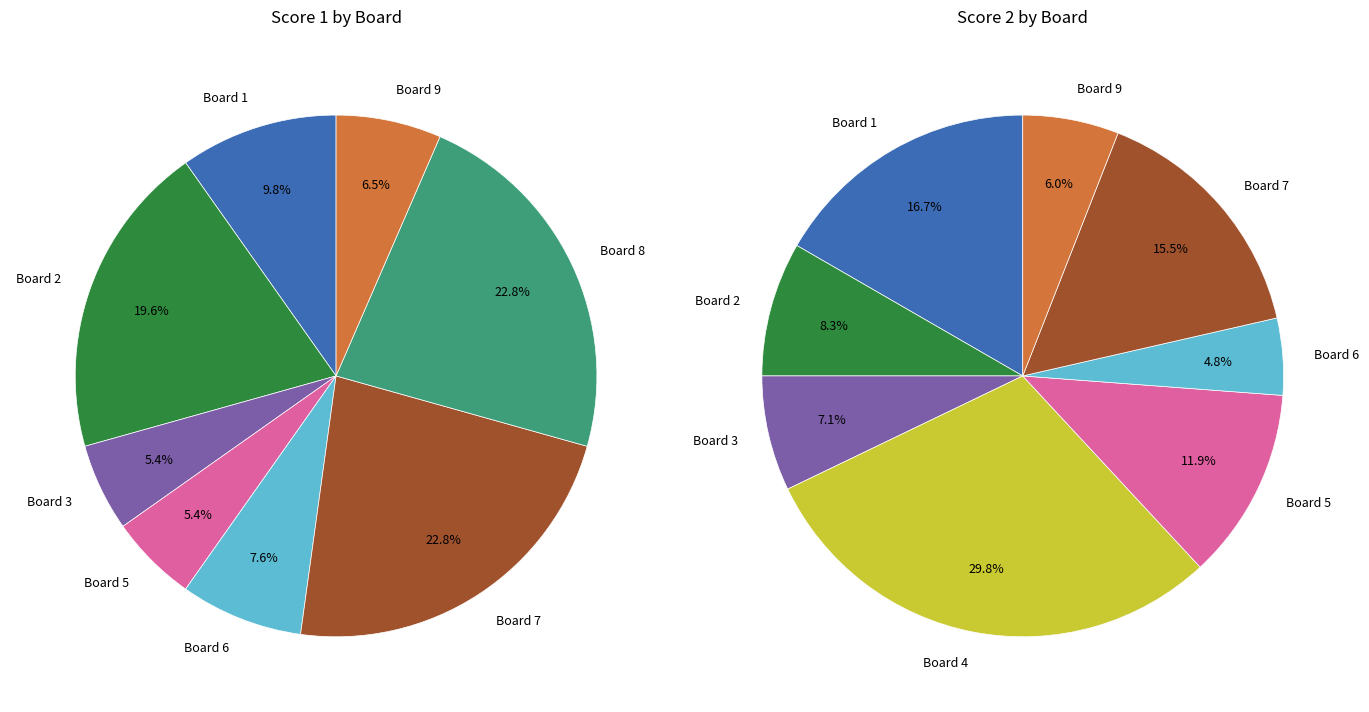

Combined, do 6 and 7 account for over 50%?

No